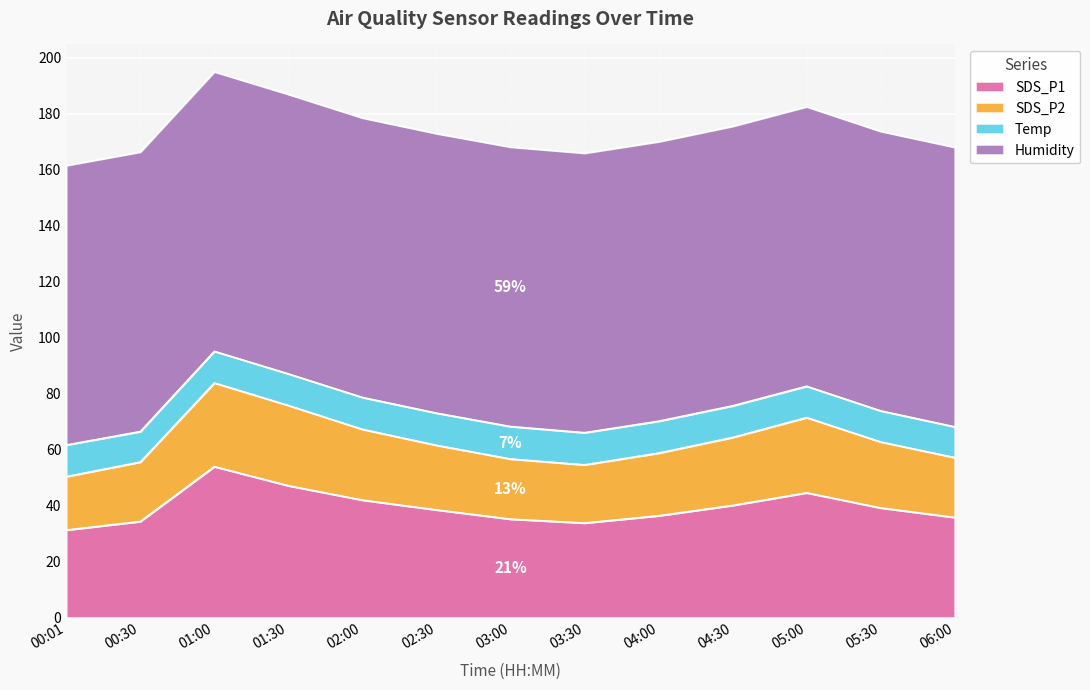

What position from the left is 00:01?

1